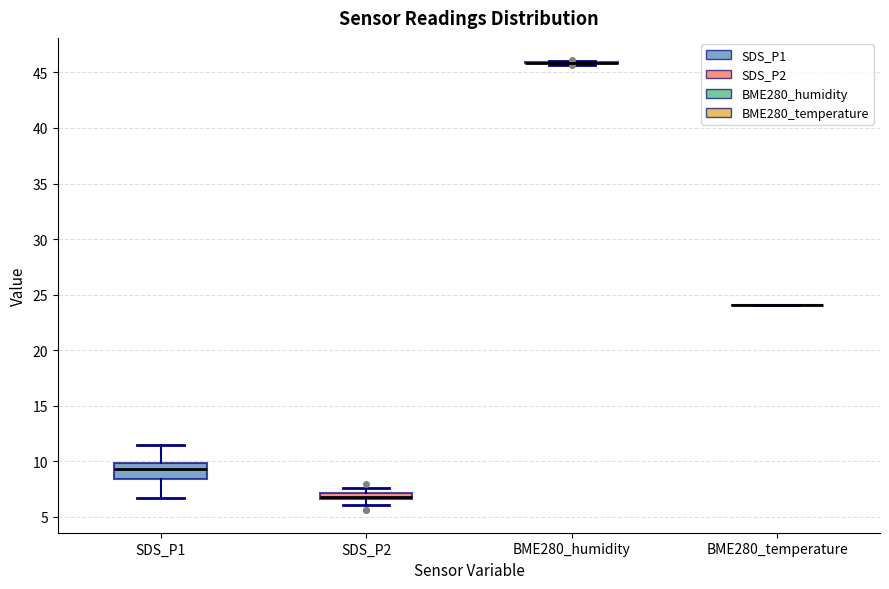

Which box is the tallest, from its lower edge to its upper edge?

SDS_P1